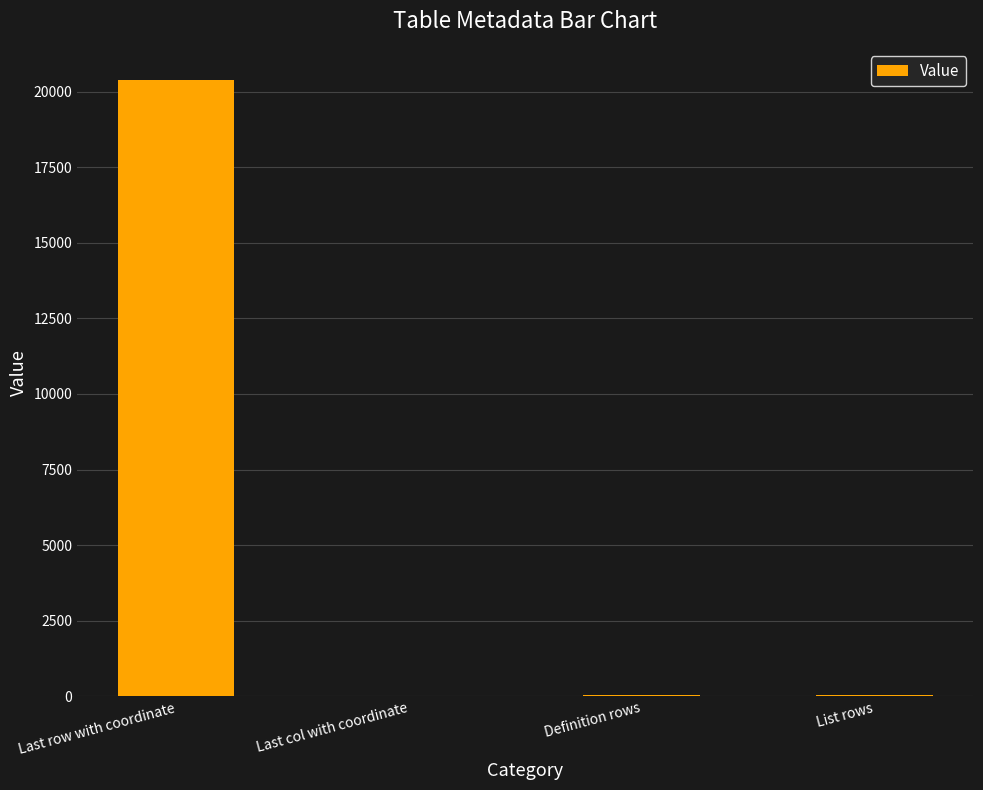

What is the change in value from Last col with coordinate to List rows?

+45